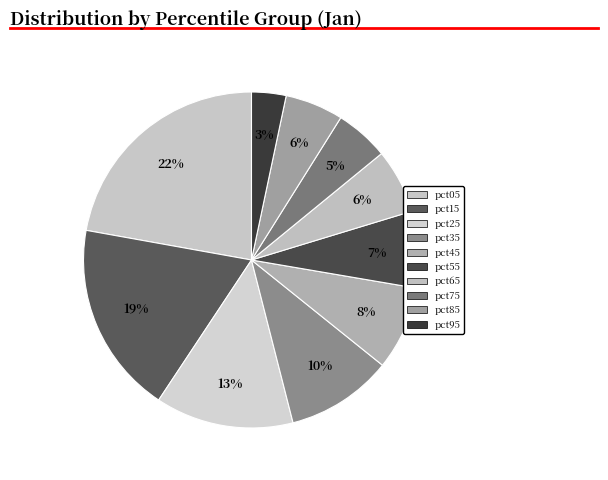

Rank the categories by value from highest to lowest.

pct05, pct15, pct25, pct35, pct45, pct55, pct65, pct85, pct75, pct95